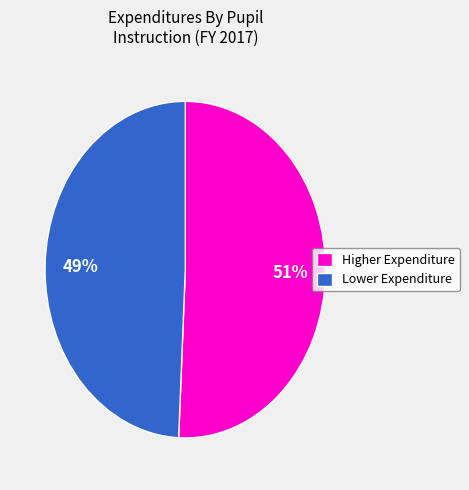

Does any single category account for the majority?

Yes